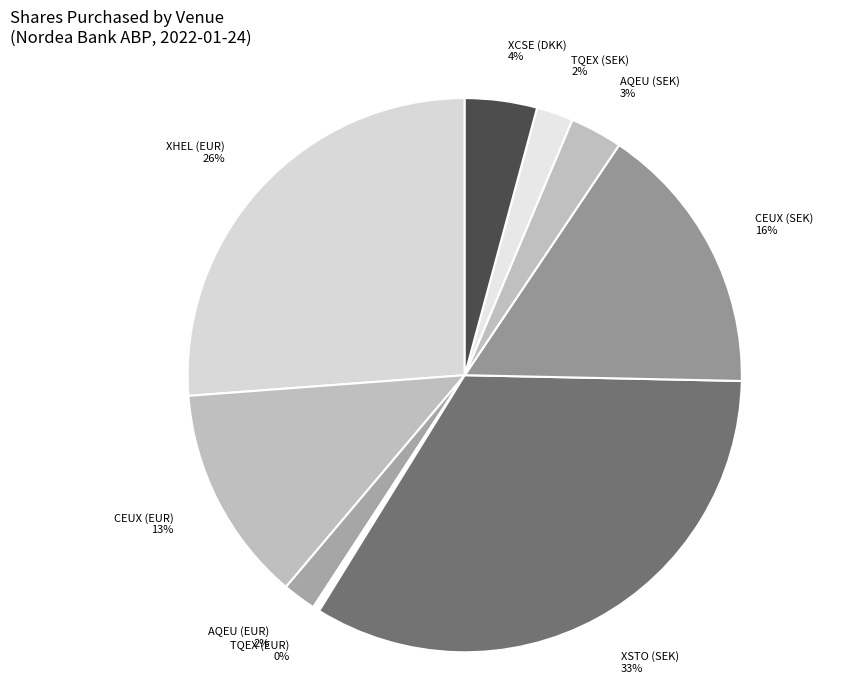

Between XCSE (DKK) and XSTO (SEK), which is larger?

XSTO (SEK)